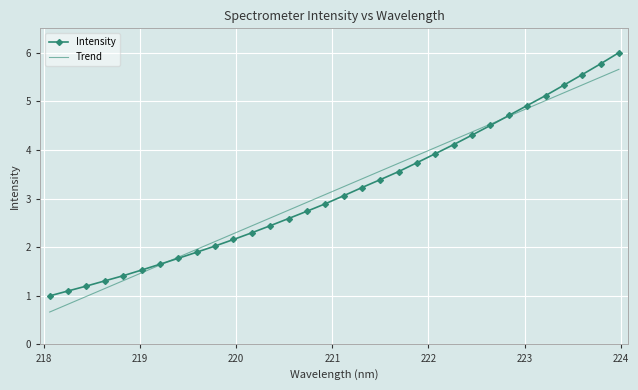

List the series in order of their peak value, highest first.

Intensity, Trend